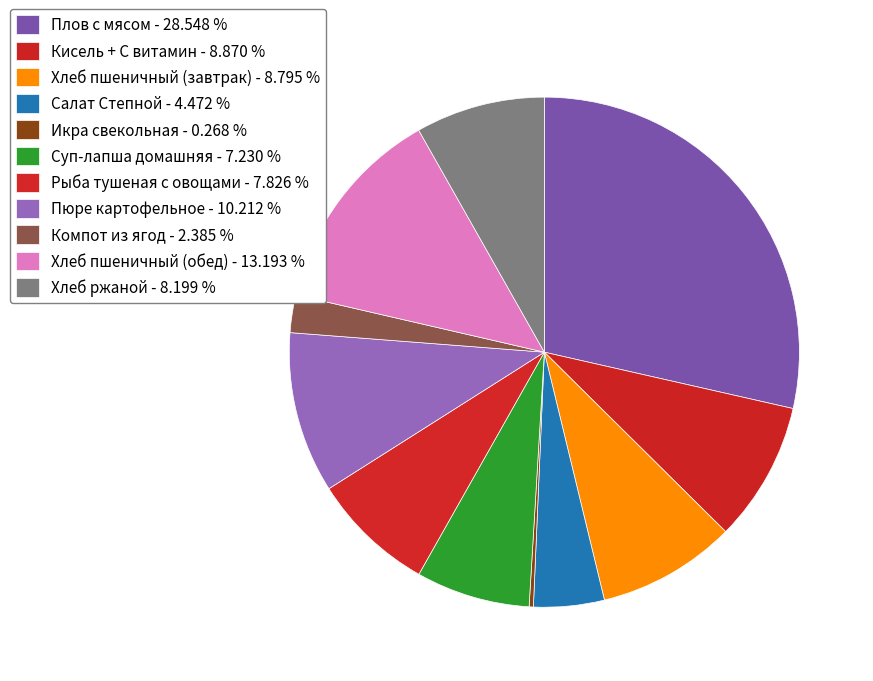

Which has a higher value, Пюре картофельное or Компот из ягод?

Пюре картофельное